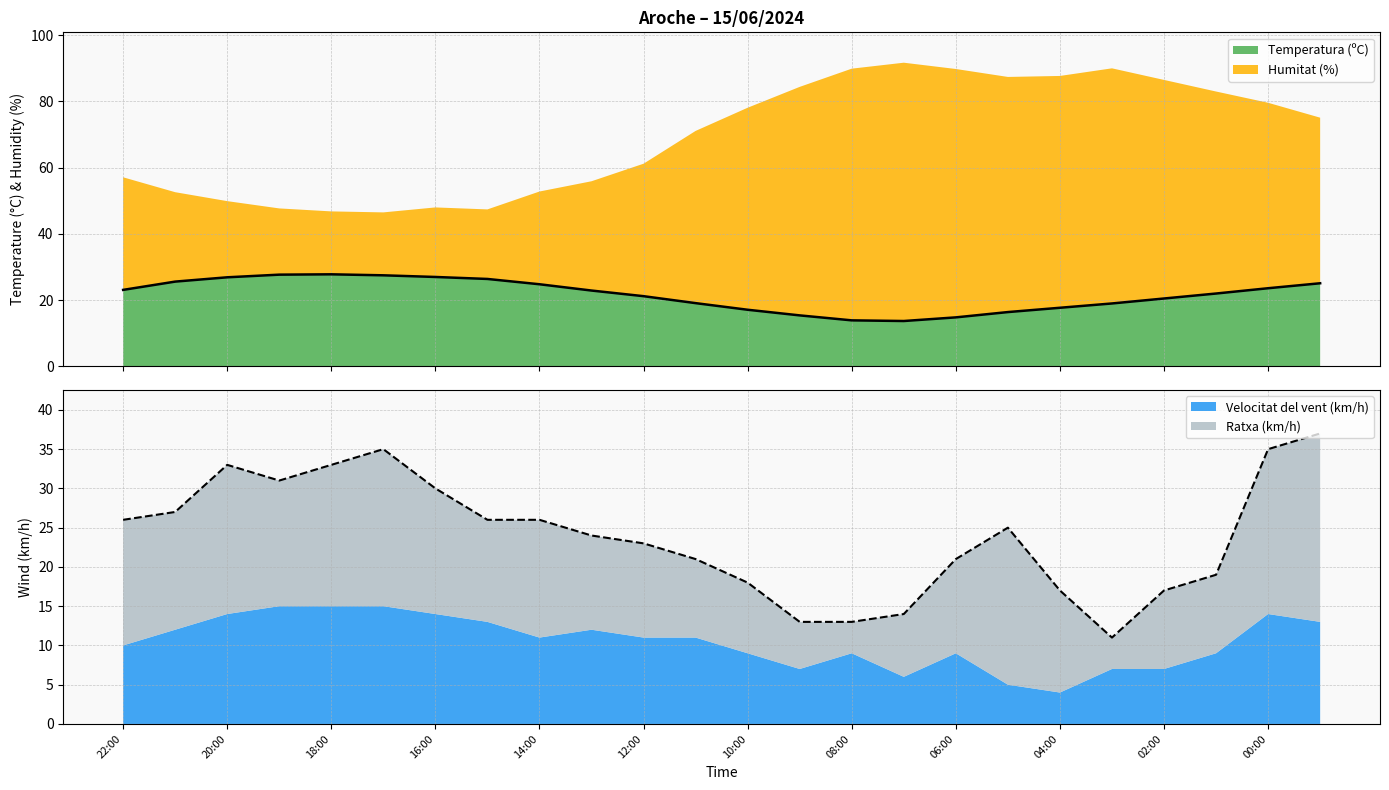

How many intersections are there between Ratxa line and Temperatura line?

6